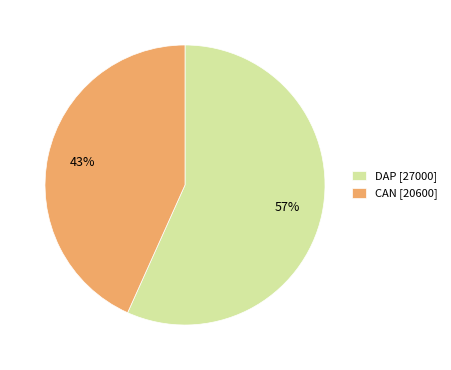

Does DAP [27000] account for over 50% of the chart?

Yes